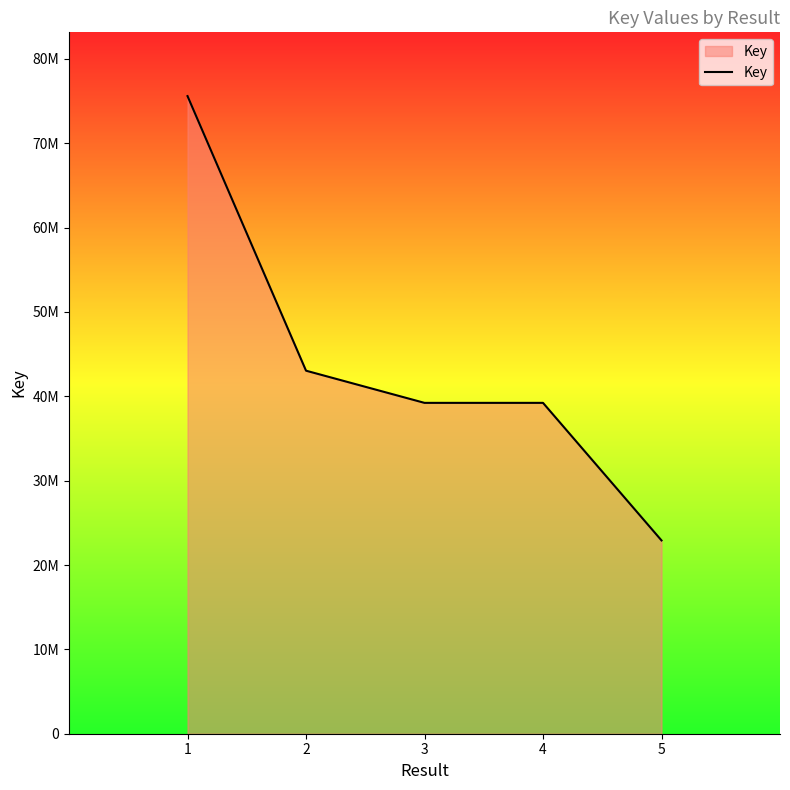

What is the smallest value displayed?

22912663